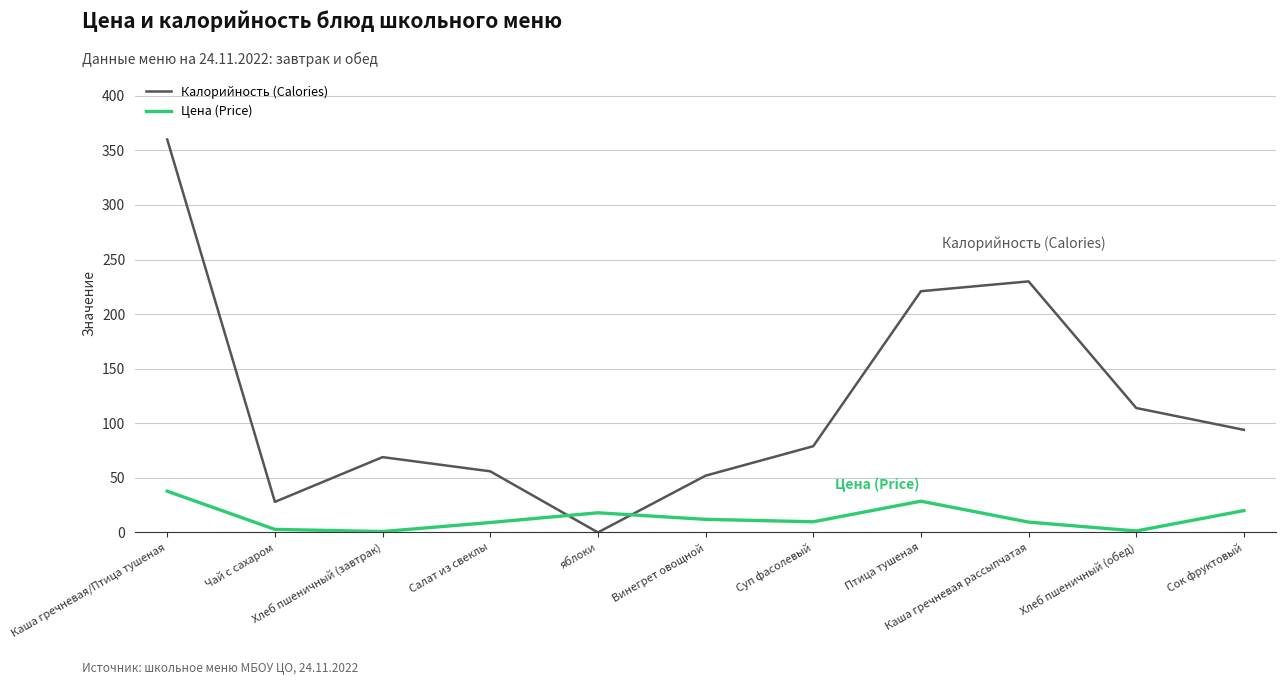

At which label does Калорийность (Calories) reach its peak?

Каша гречневая/Птица тушеная